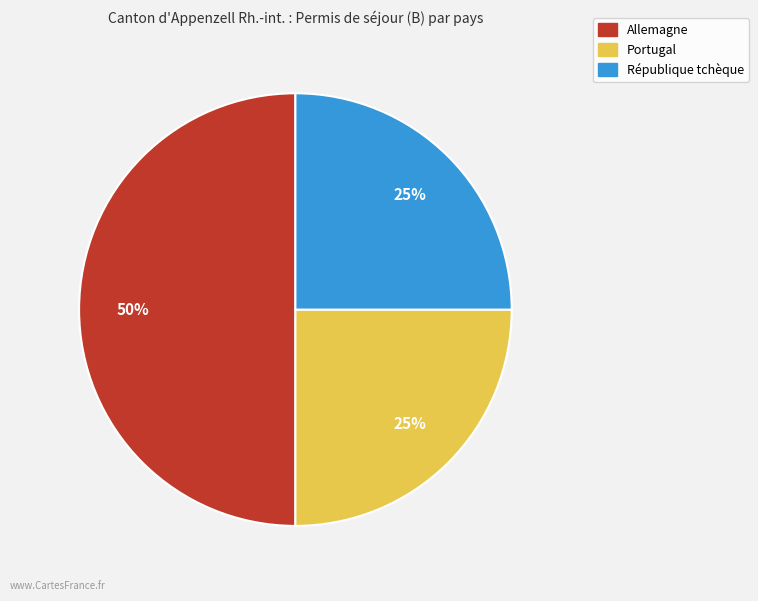

The Portugal slice represents 18% of the pie. True or false?

False